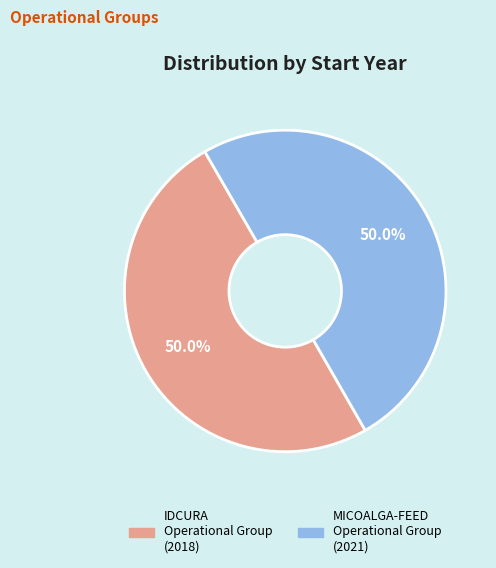

How many segments does this pie chart have?

2